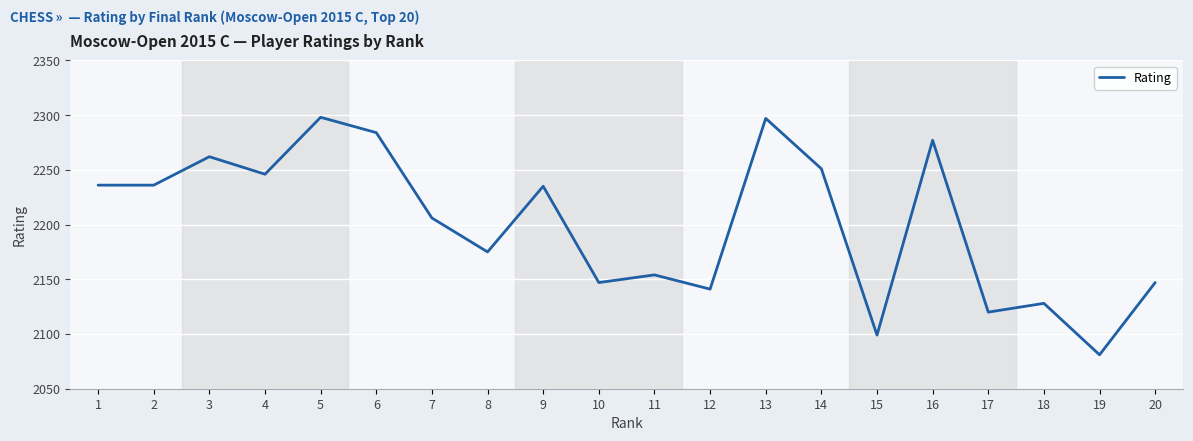

Which category has the lowest value across all series?

19